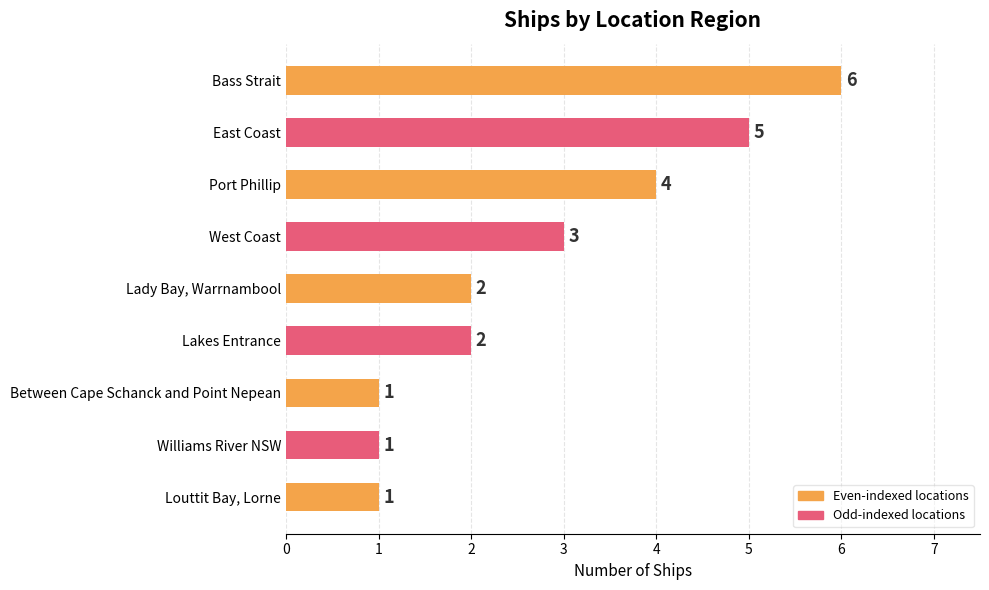

How many values are between 1 and 4?

7